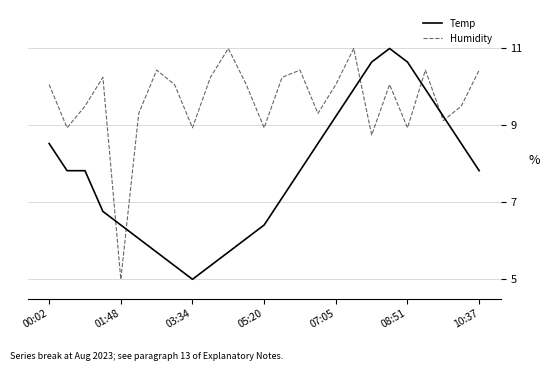

Which series ends up on top after the final intersection of Temp and Humidity?

Humidity